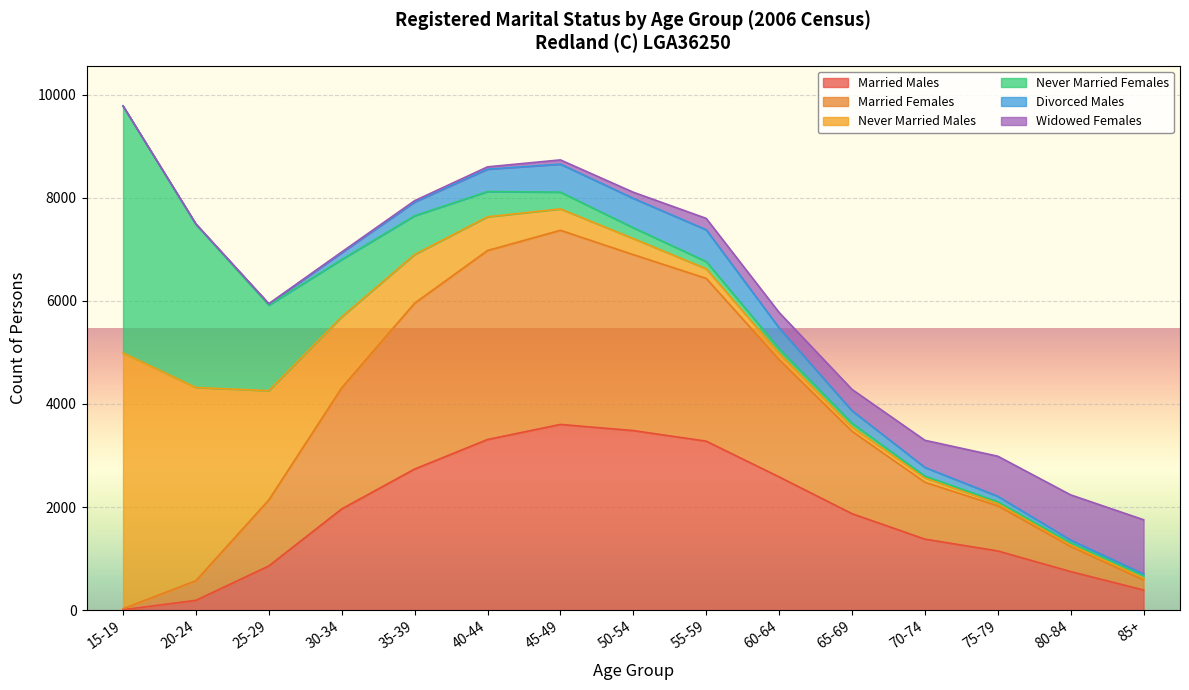

At which category is the sum across all series the highest?

15-19